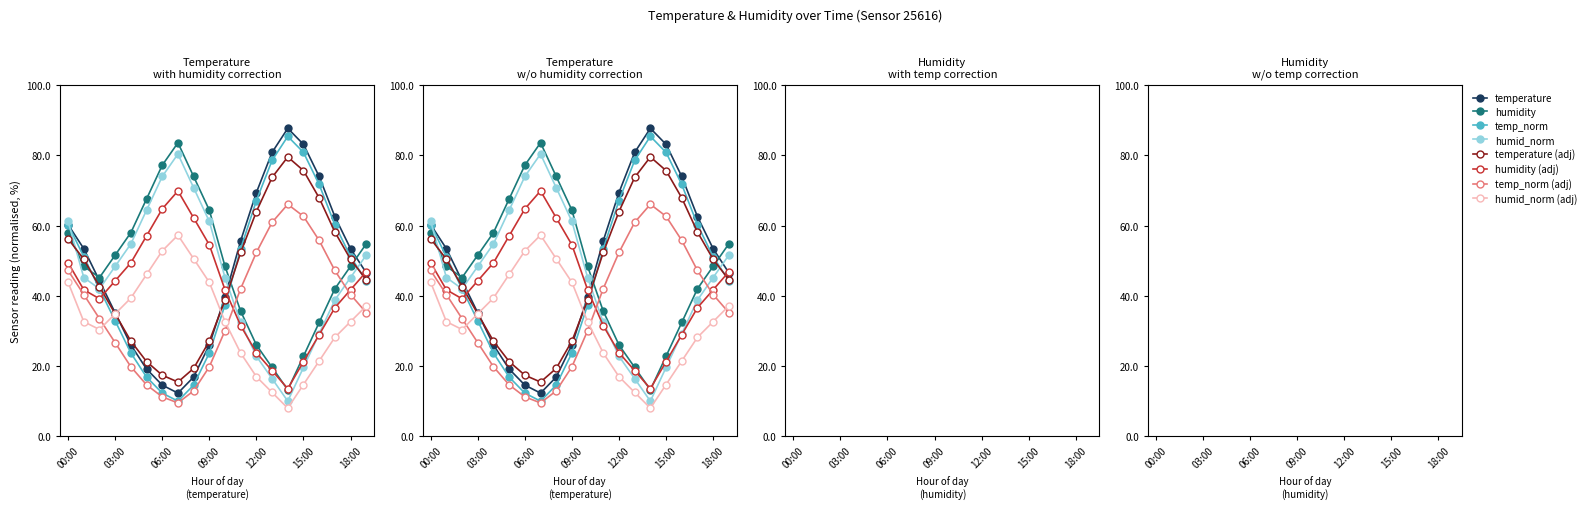

What is the label of the 14th point from the left?

13:00